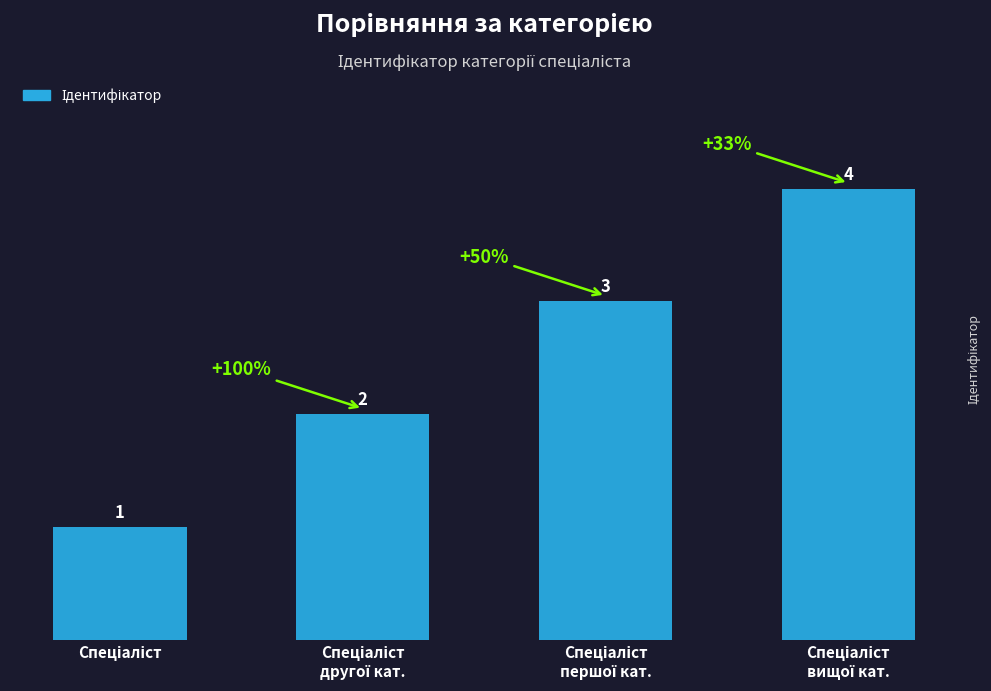

Count the values in the range 2 to 4.

3